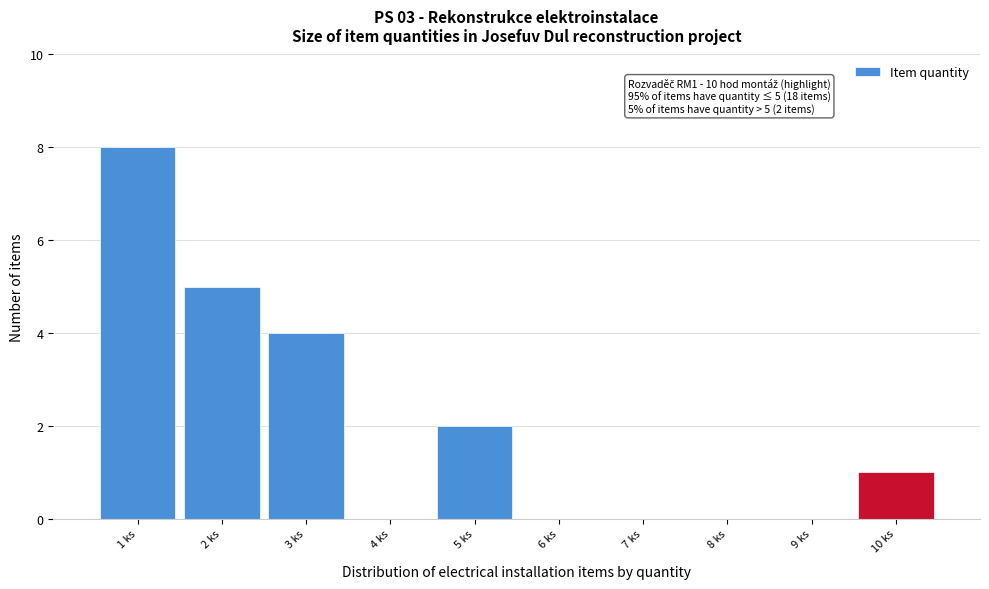

Which range on the x-axis has the tallest bar?

0.5 to 1.5